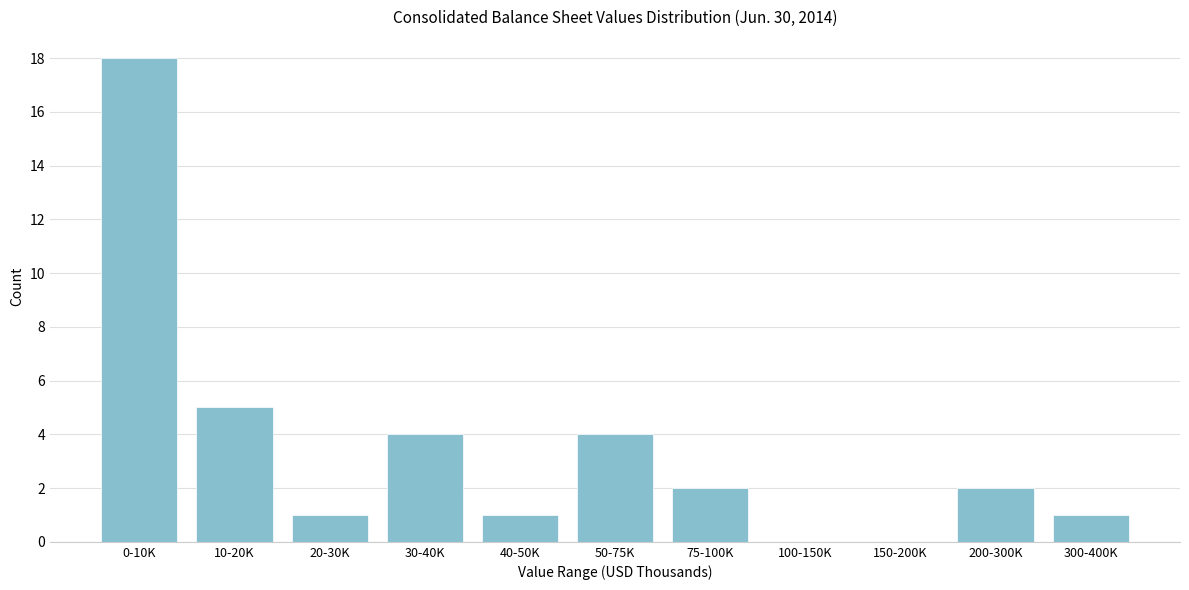

Reading right to left, transcribe all the data shown in this chart.

300-400K=1	200-300K=2	150-200K=0	100-150K=0	75-100K=2	50-75K=4	40-50K=1	30-40K=4	20-30K=1	10-20K=5	0-10K=18